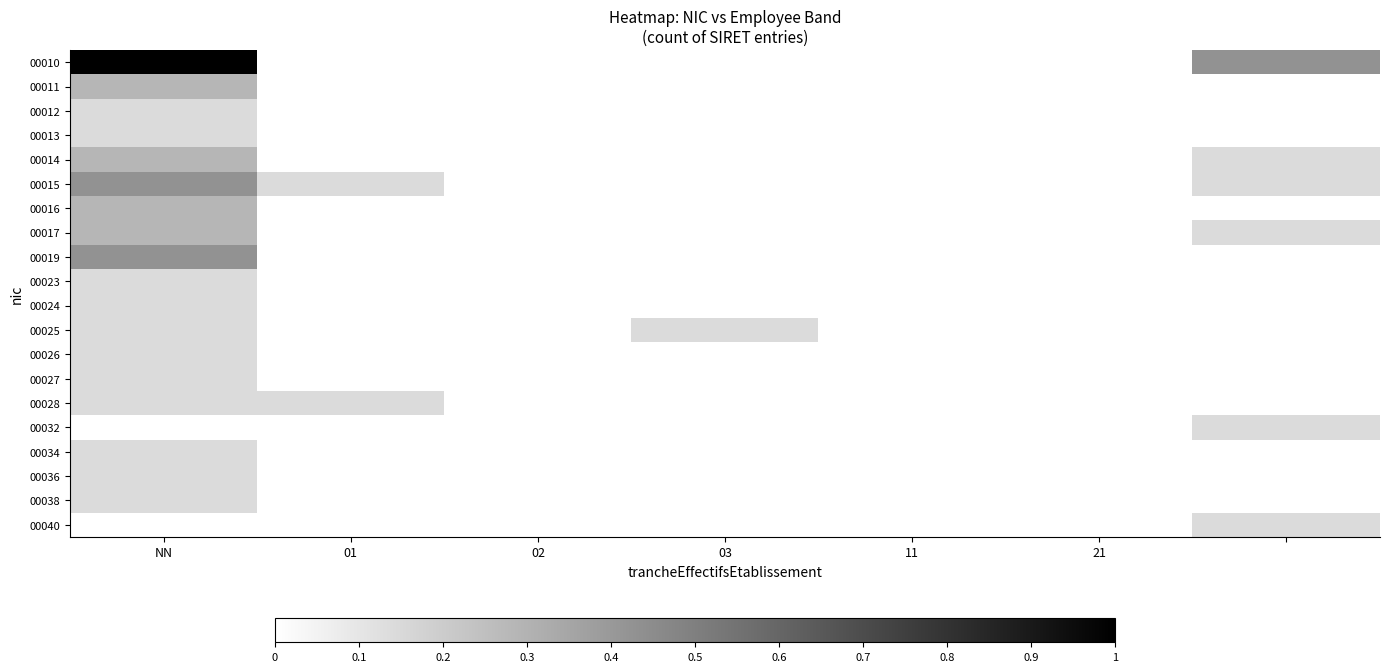

List the series in order of their peak value, lowest first.

00012, 00013, 00023, 00024, 00025, 00026, 00027, 00028, 00032, 00034, 00036, 00038, 00040, 00011, 00014, 00016, 00017, 00015, 00019, 00010